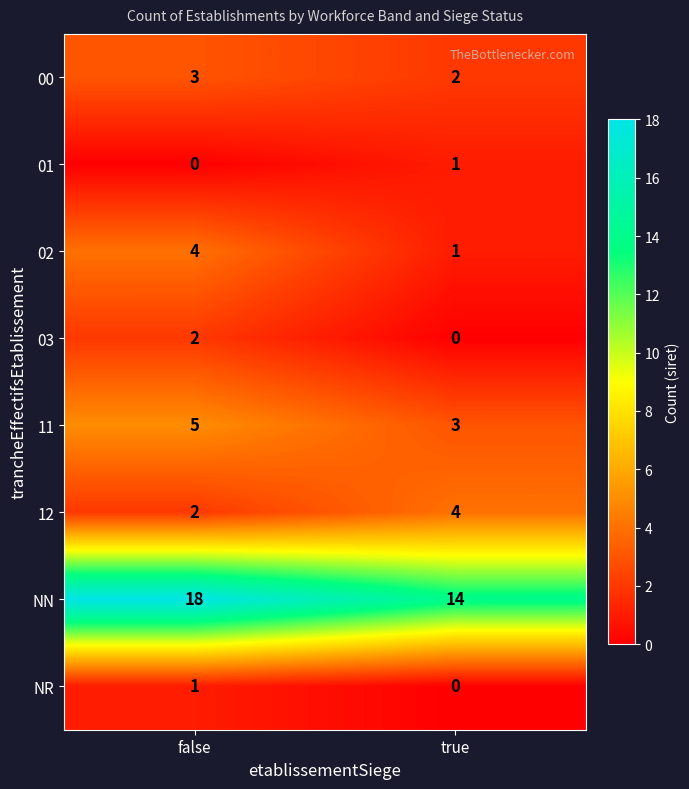

The NN series shows 5 at true. True or false?

False